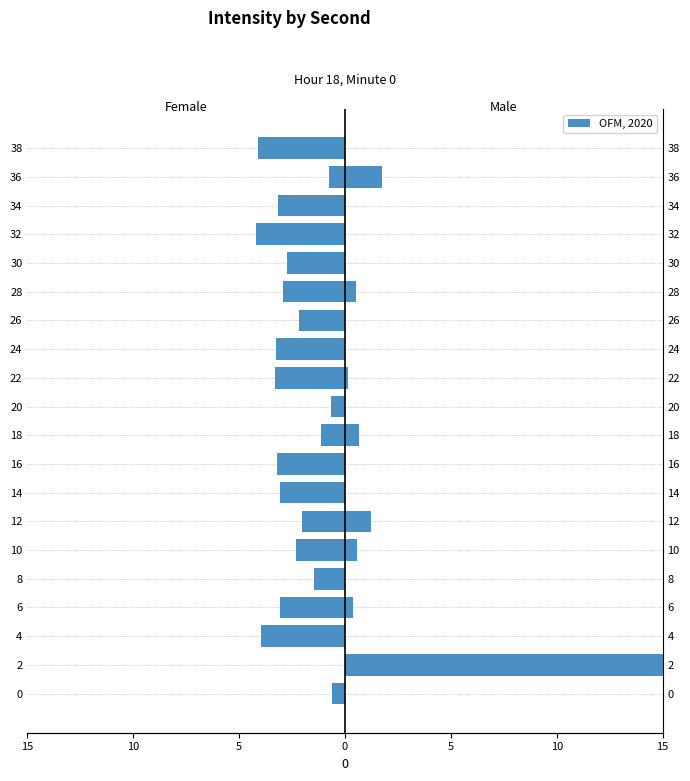

Reading right to left, extract all data points from this chart.

Female: -0.7	1.8	-0.6	-0.1	-0.7	0.5	-0.1	-0.9	0.1	-0.6	0.7	-0.1	-0.5	1.2	0.6	-0.3	0.4	-1.0	0.6	-0.2
Male: -4.1	-0.7	-3.1	-4.2	-2.8	-2.9	-2.2	-3.3	-3.3	-0.4	-1.1	-3.2	-3.0	-2.0	-2.3	-1.5	-3.1	-4.0	48.0	-0.6